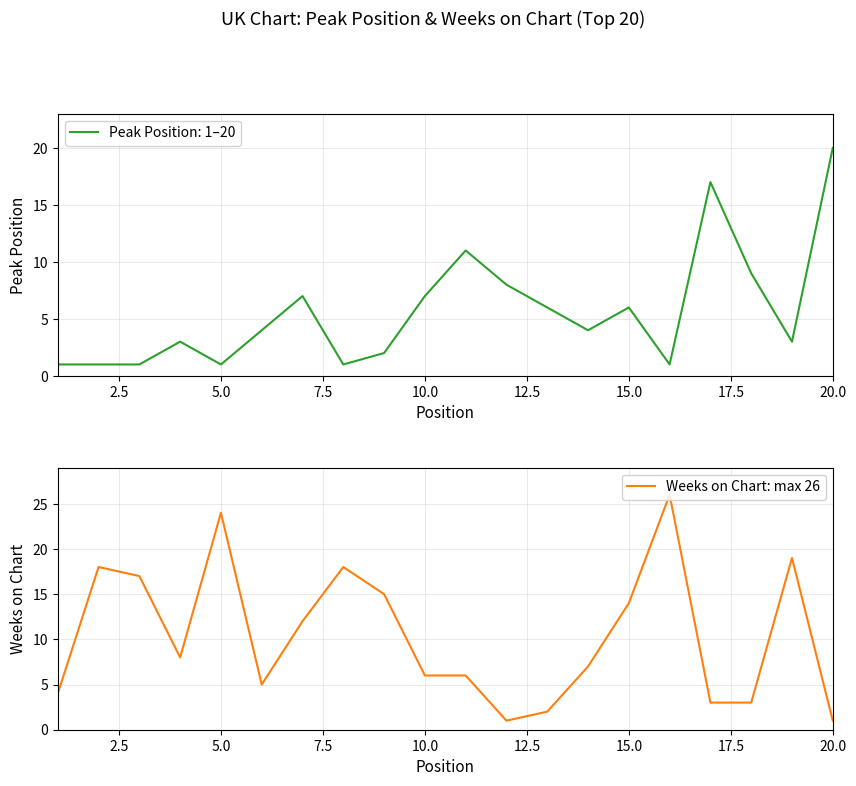

What is the difference between the second highest and minimum values?

23